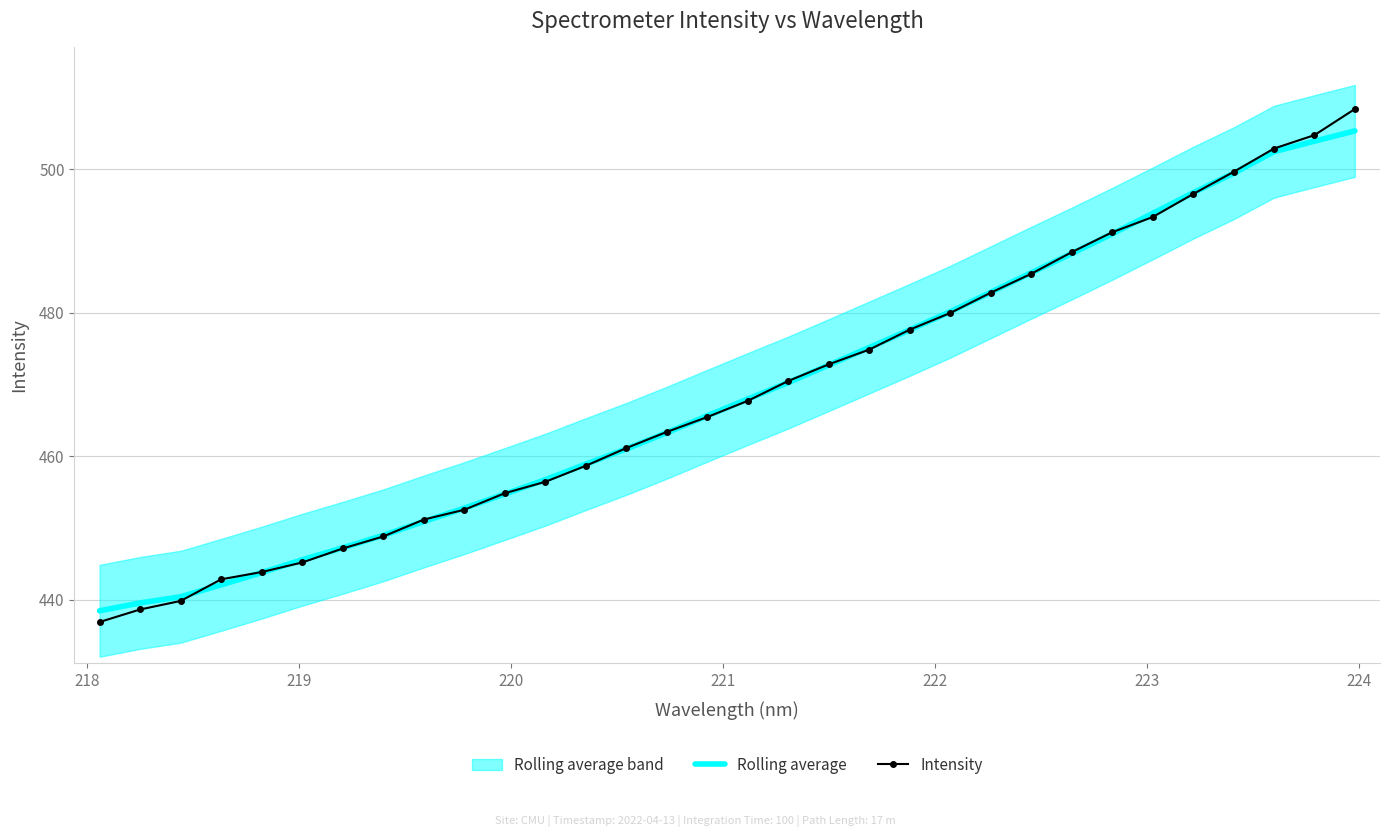

Which series has the largest range (max minus min)?

Intensity